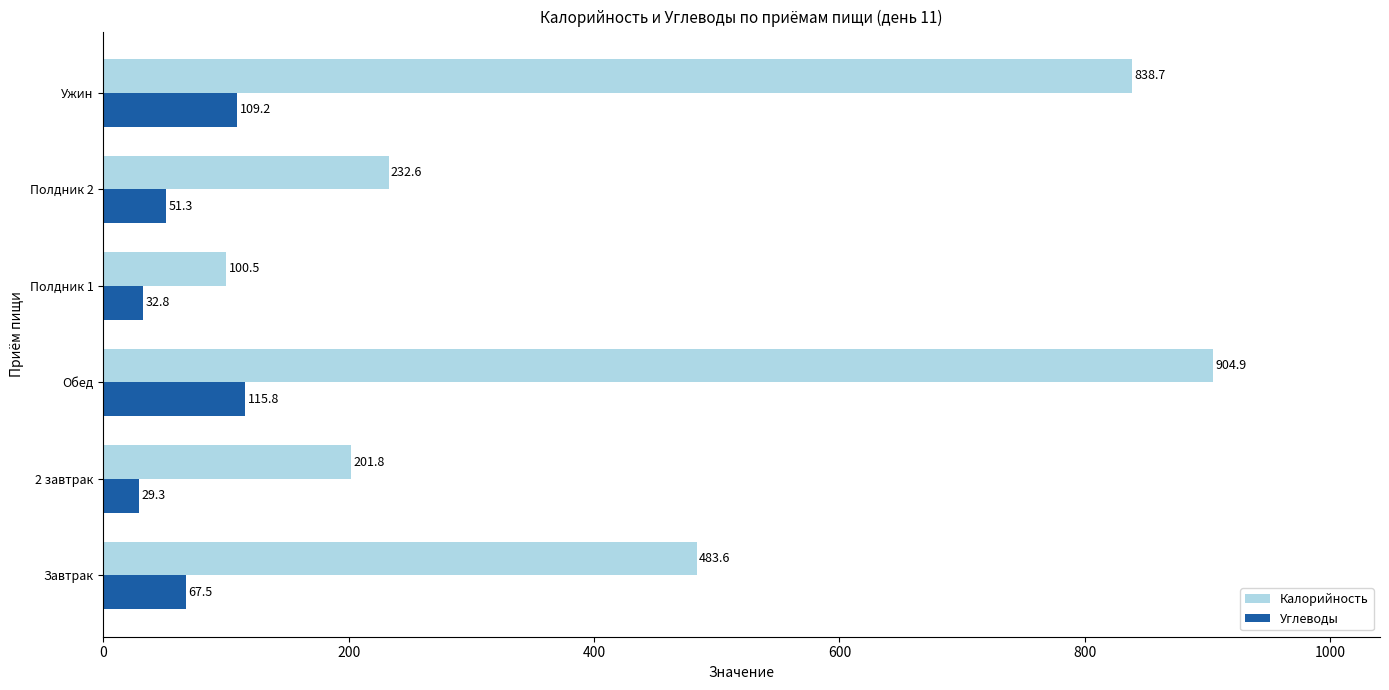

Which series has the largest total across all categories?

Калорийность